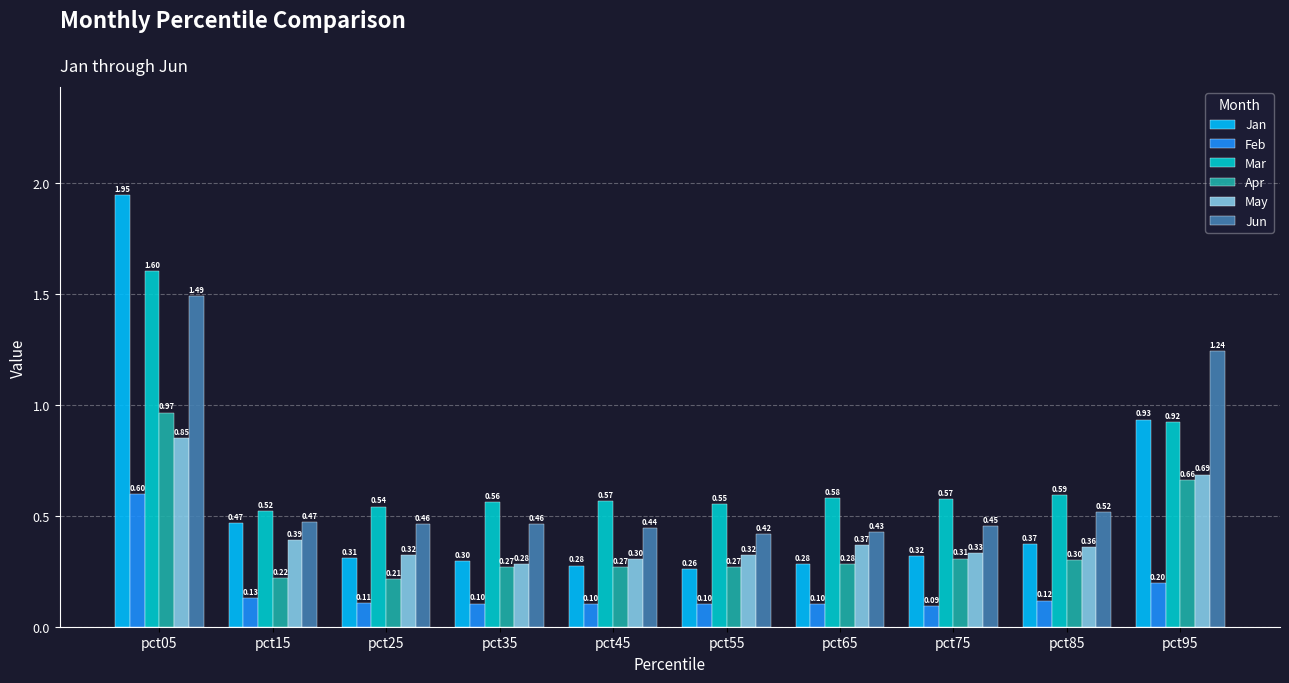

How many data points does each series have?

10